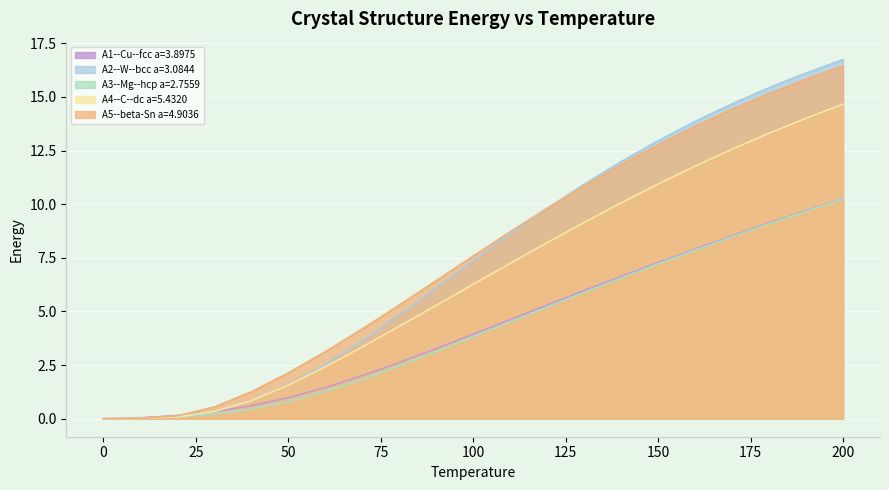

The value of A1--Cu--fcc a=3.8975 at 140 is 6.6. True or false?

True